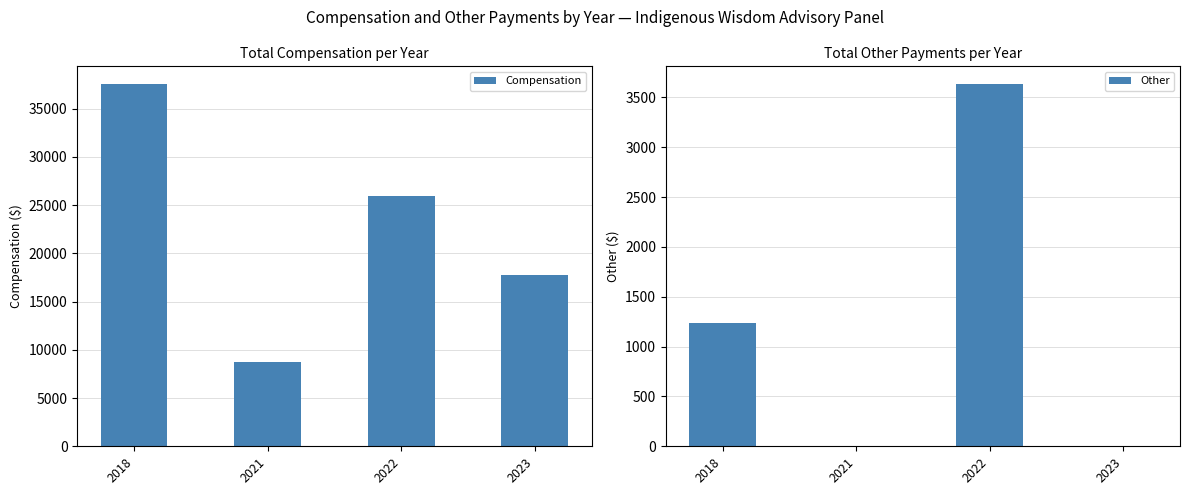

What is the sum of all Compensation values?

90027